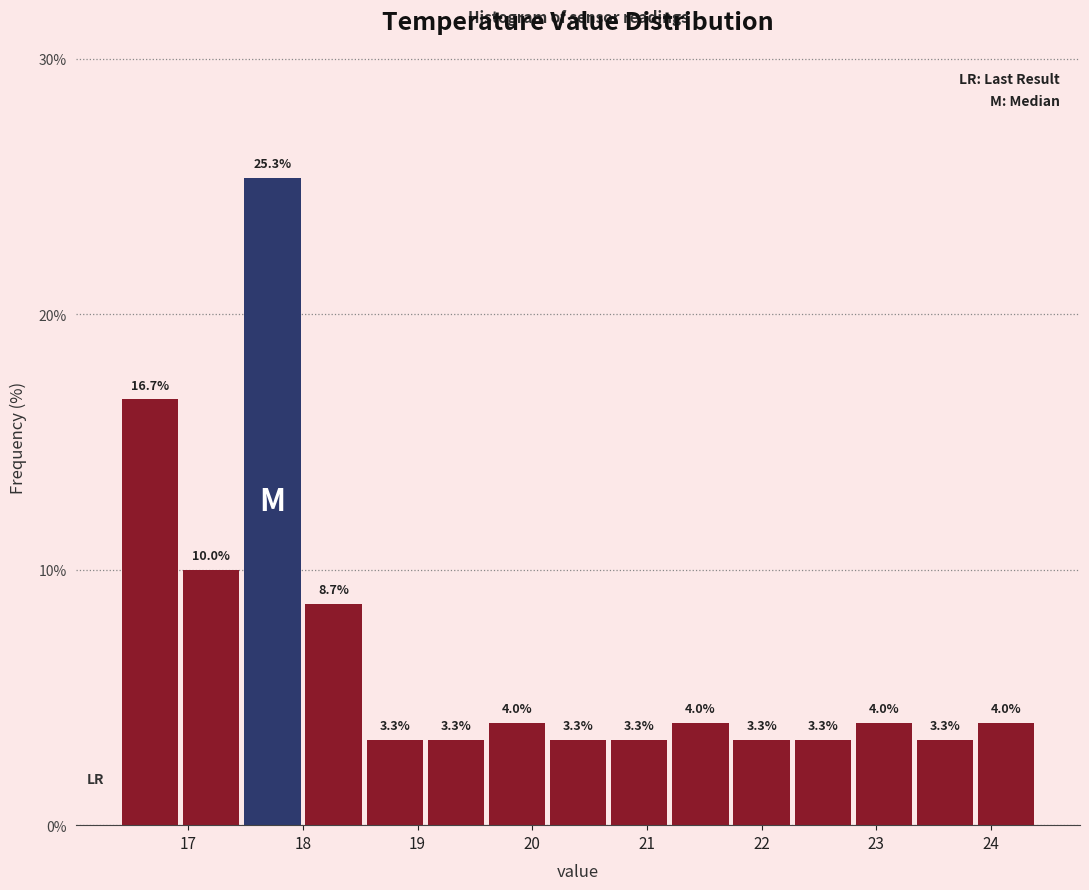

Reading left to right, transcribe this chart: for each bar, give the range it covers on the x-axis and its height. The bar edges are not printed on the chart, so give them approximately, as read against the axis.

16.4 to 16.9: 16.7
16.9 to 17.5: 10.0
17.5 to 18.0: 25.3
18.0 to 18.5: 8.7
18.5 to 19.1: 3.3
19.1 to 19.6: 3.3
19.6 to 20.1: 4.0
20.1 to 20.7: 3.3
20.7 to 21.2: 3.3
21.2 to 21.7: 4.0
21.7 to 22.3: 3.3
22.3 to 22.8: 3.3
22.8 to 23.3: 4.0
23.3 to 23.9: 3.3
23.9 to 24.4: 4.0